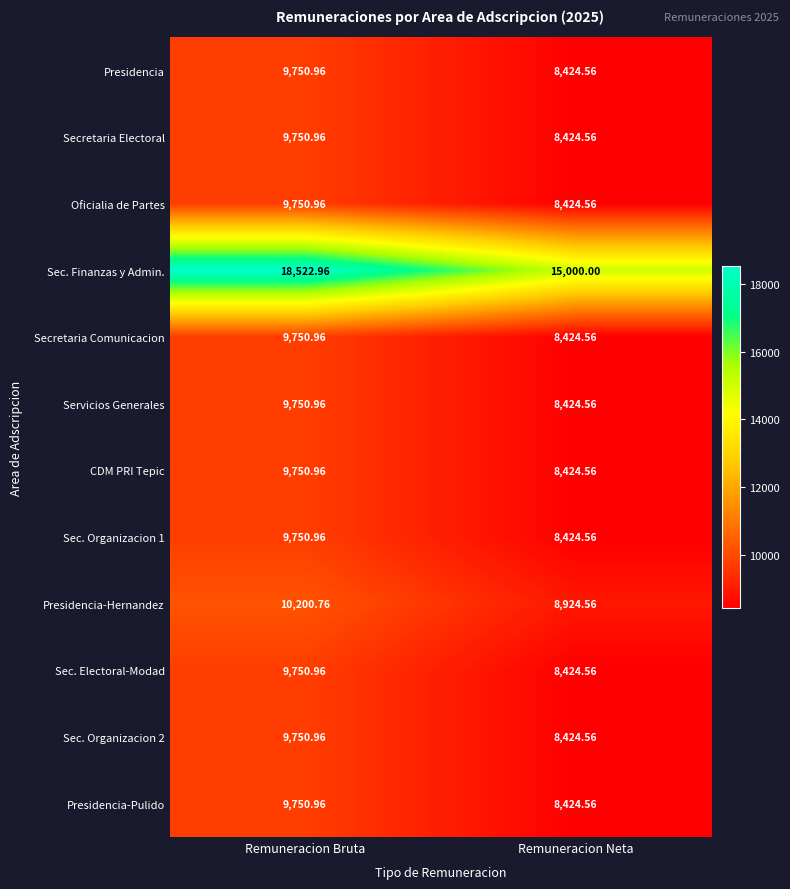

Where does the Sec. Finanzas y Admin. series first go above 18522?

Remuneracion Bruta